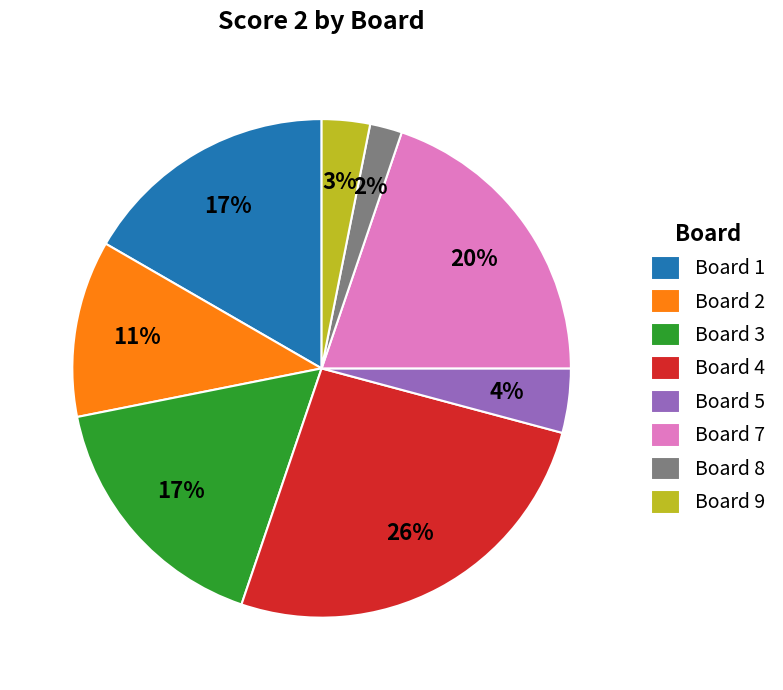

Approximately how many times larger is the value at Board 7 compared to Board 3?

1.2